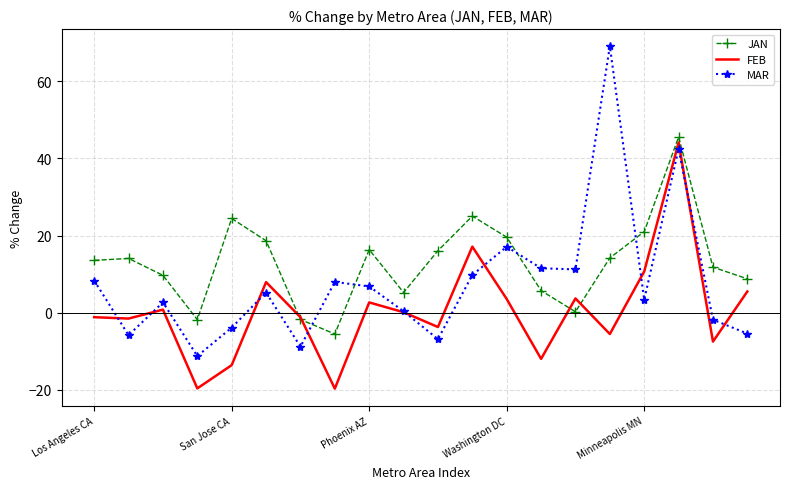

List the series in order of their overall mean, highest first.

JAN, MAR, FEB